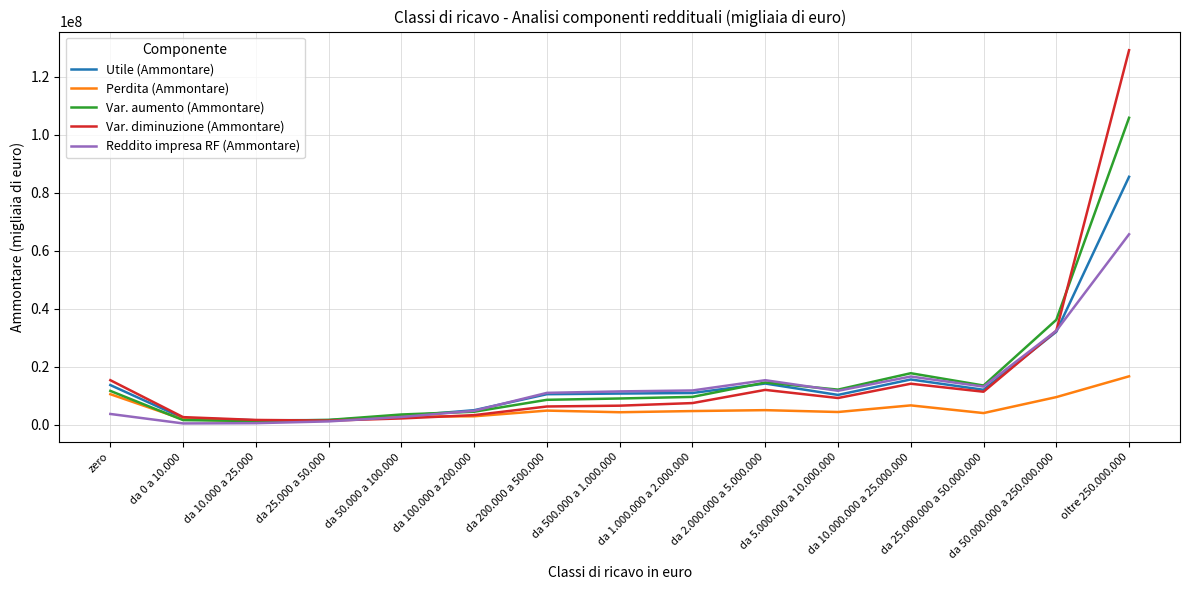

Which series has the largest range (max minus min)?

Var. diminuzione (Ammontare)